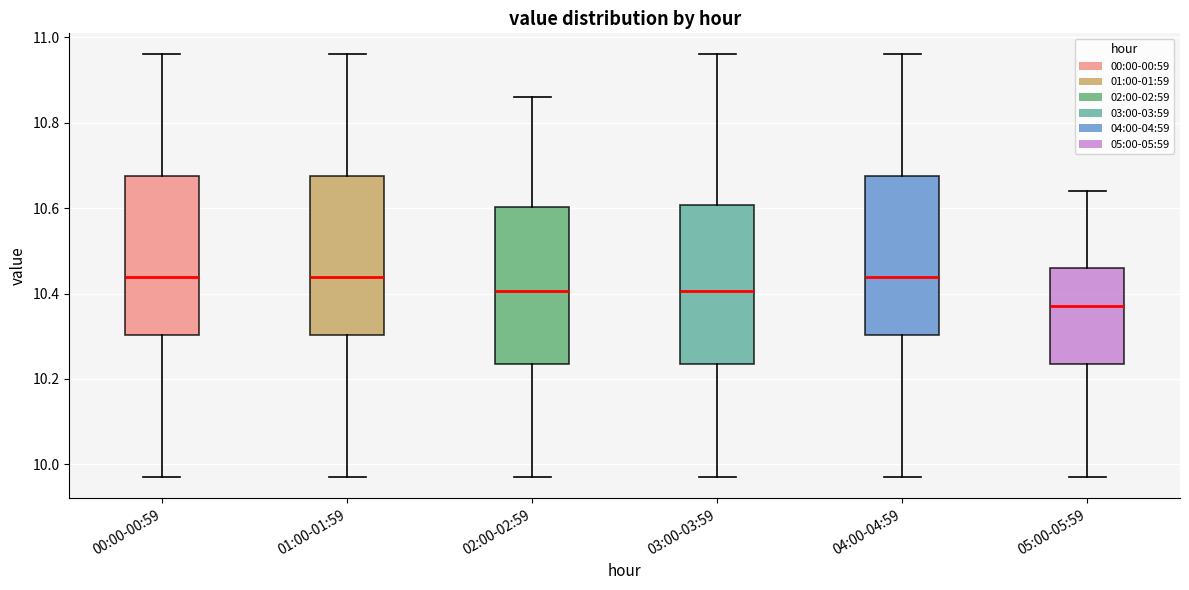

Where is the upper edge of the box for 00:00-00:59 on the y-axis? The values are not printed on the chart, so give them approximately, as read against the axis.

10.68